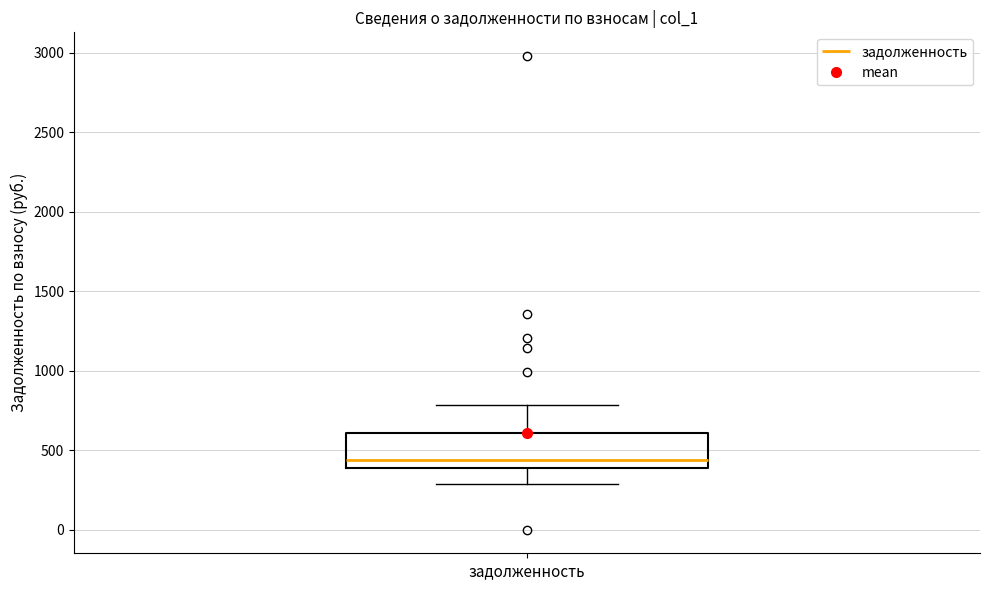

Where does the median line of the box for задолженность sit on the y-axis? The values are not printed on the chart, so give them approximately, as read against the axis.

450